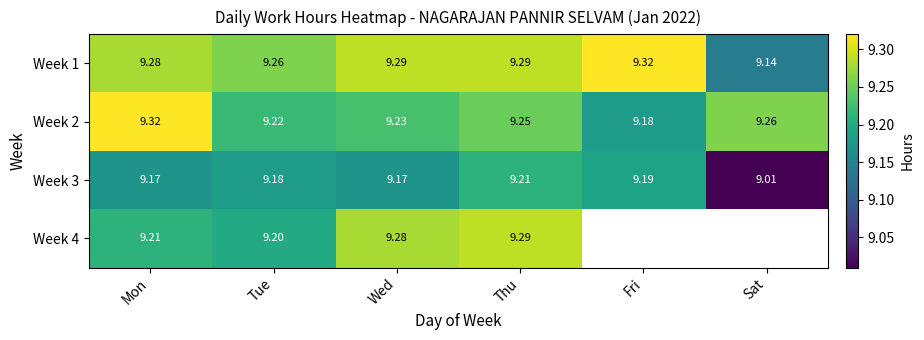

Is the value of Week 1 at Mon greater than the value of Week 4 at Tue?

Yes